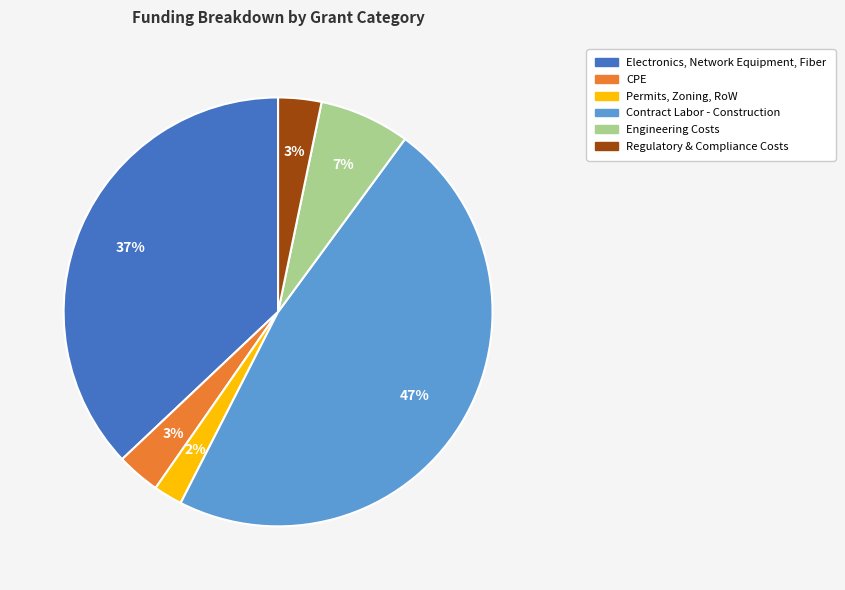

Is there any slice that represents more than half of the pie?

No